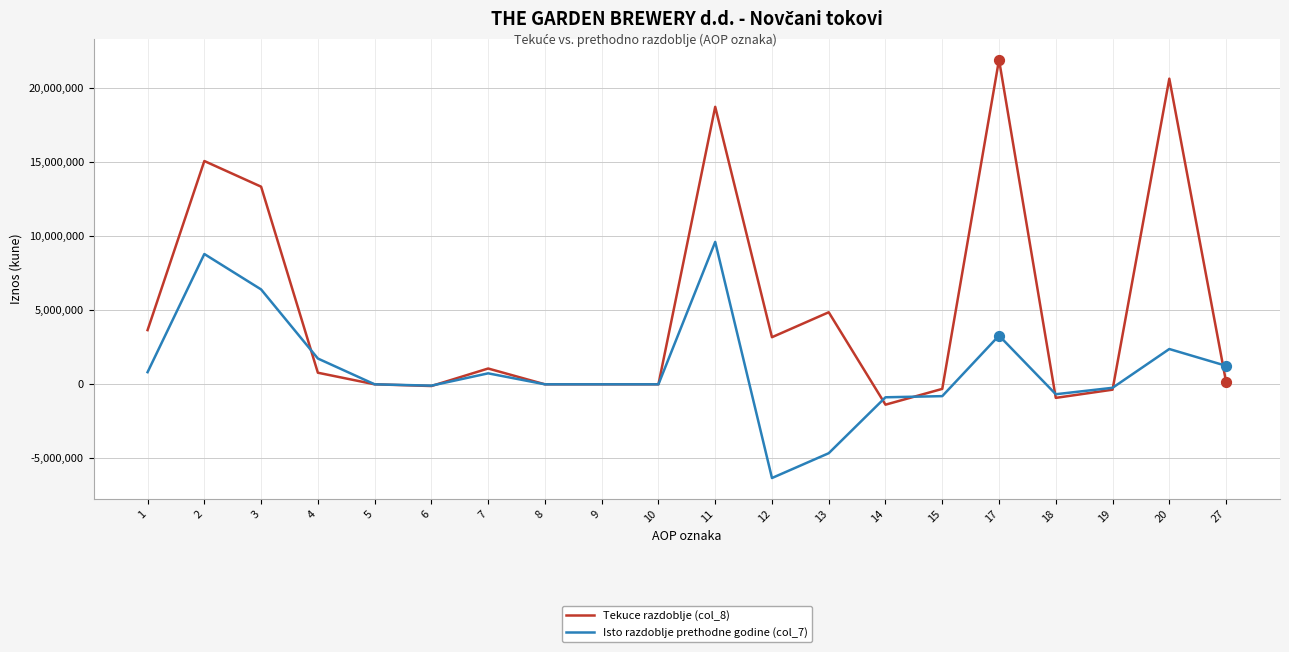

At which category is the sum across all series the highest?

11